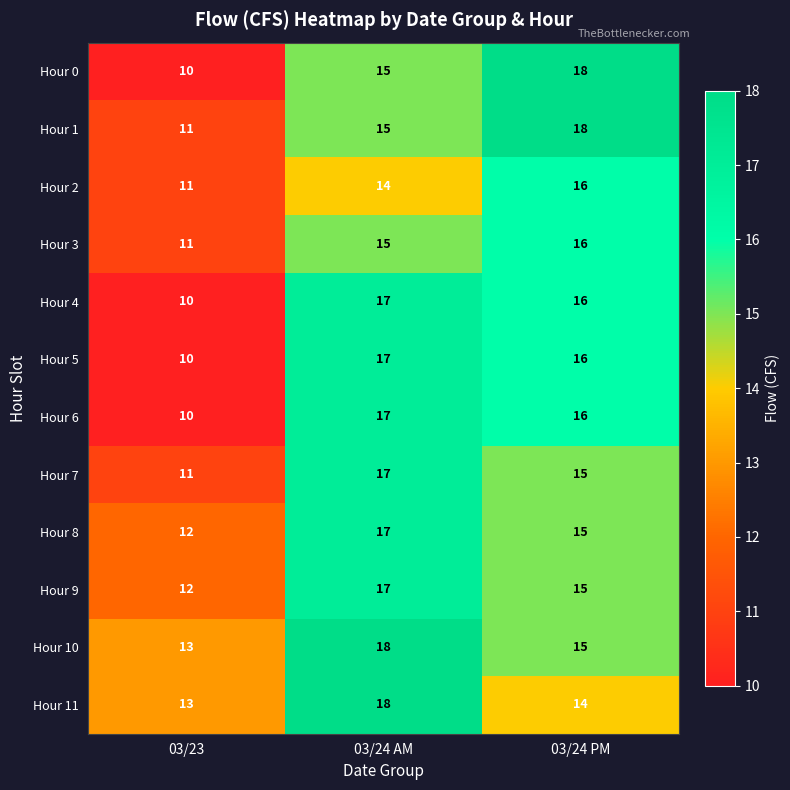

How many data points does each series have?

3